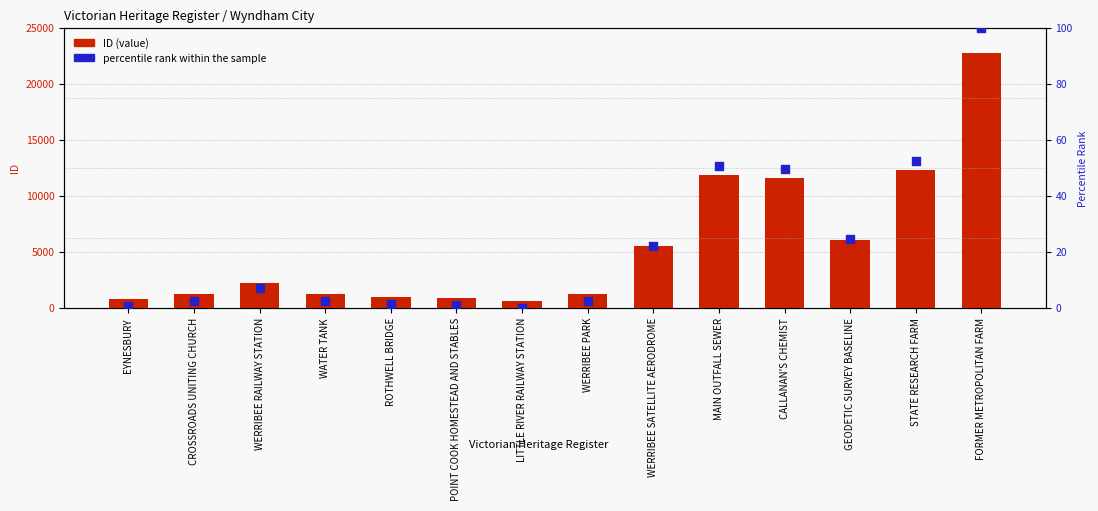

Which series reaches the minimum Y coordinate?

percentile rank within the sample